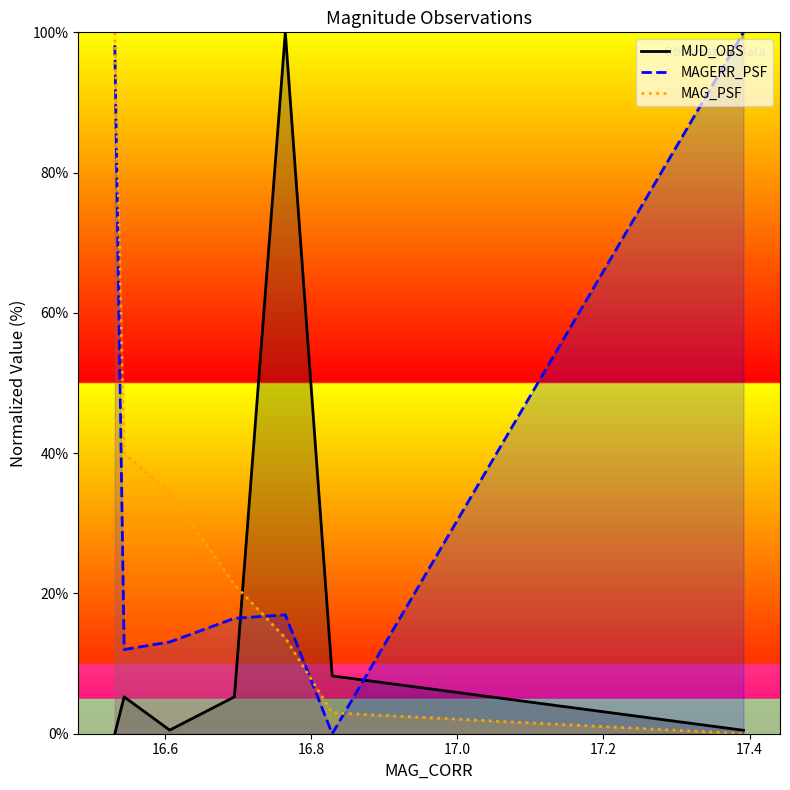

Reading left to right, transcribe all the data shown in this chart.

MJD_OBS: 0.0	5.3	0.5	5.3	100.0	8.2	0.5
MAGERR_PSF: 98.2	12.0	13.1	16.5	17.0	0.0	100.0
MAG_PSF: 100.0	40.0	34.5	21.3	13.7	3.0	0.0